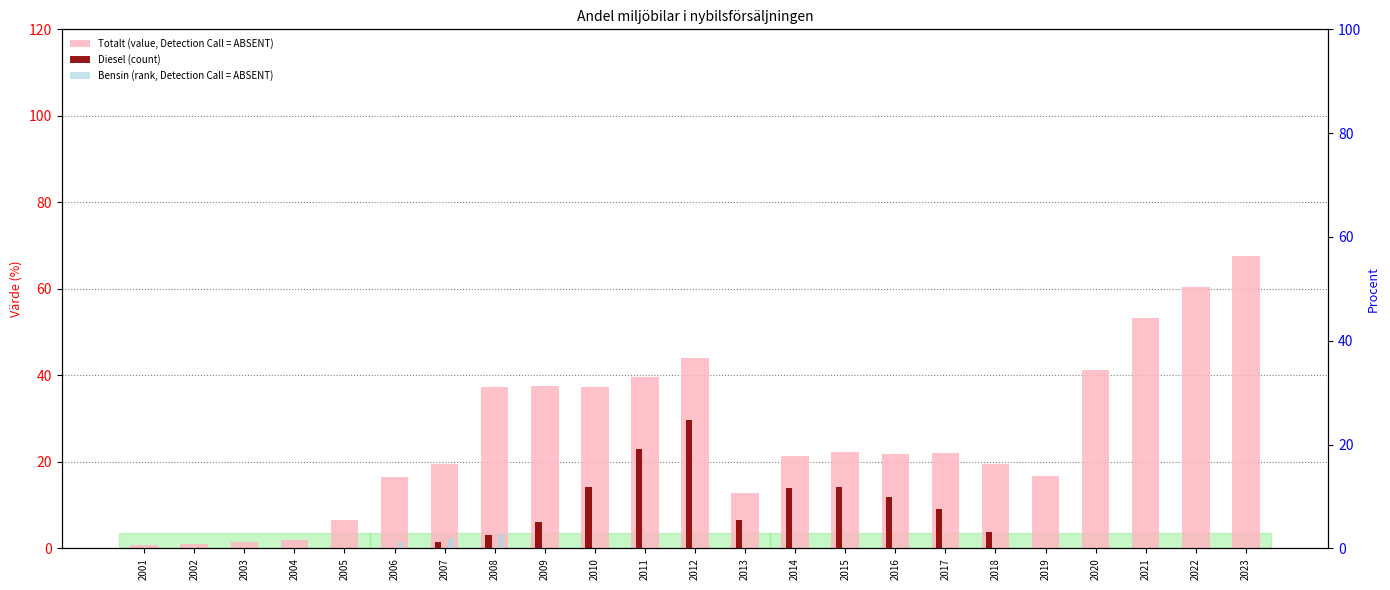

List the labels in order of Diesel (count) value, largest first.

2012, 2011, 2015, 2010, 2014, 2016, 2017, 2013, 2009, 2018, 2008, 2007, 2006, 2001, 2002, 2003, 2004, 2005, 2019, 2020, 2021, 2022, 2023